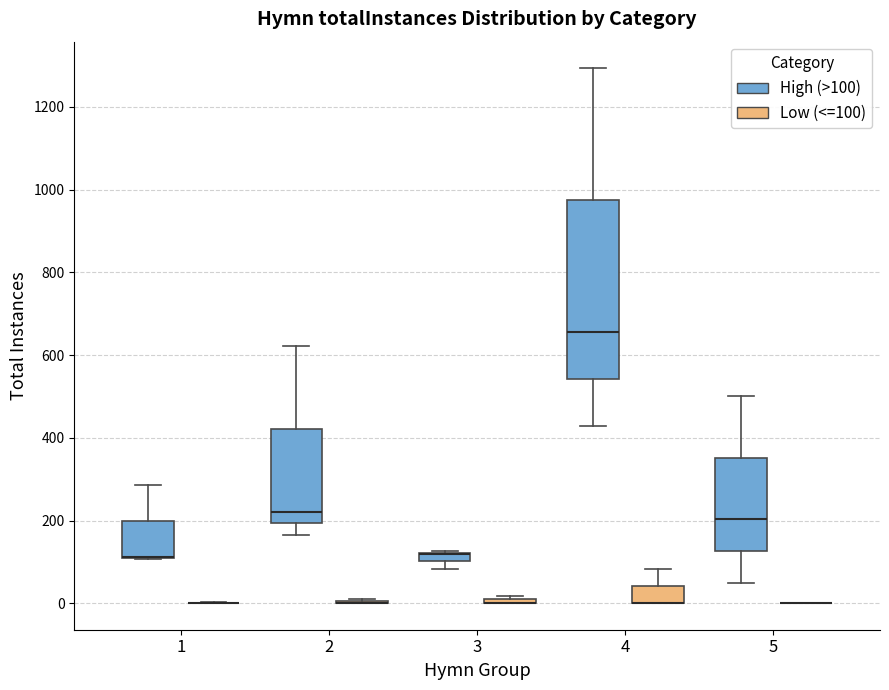

Where does the upper whisker of the box for 5 (High (>100)) end on the y-axis? The values are not printed on the chart, so give them approximately, as read against the axis.

500